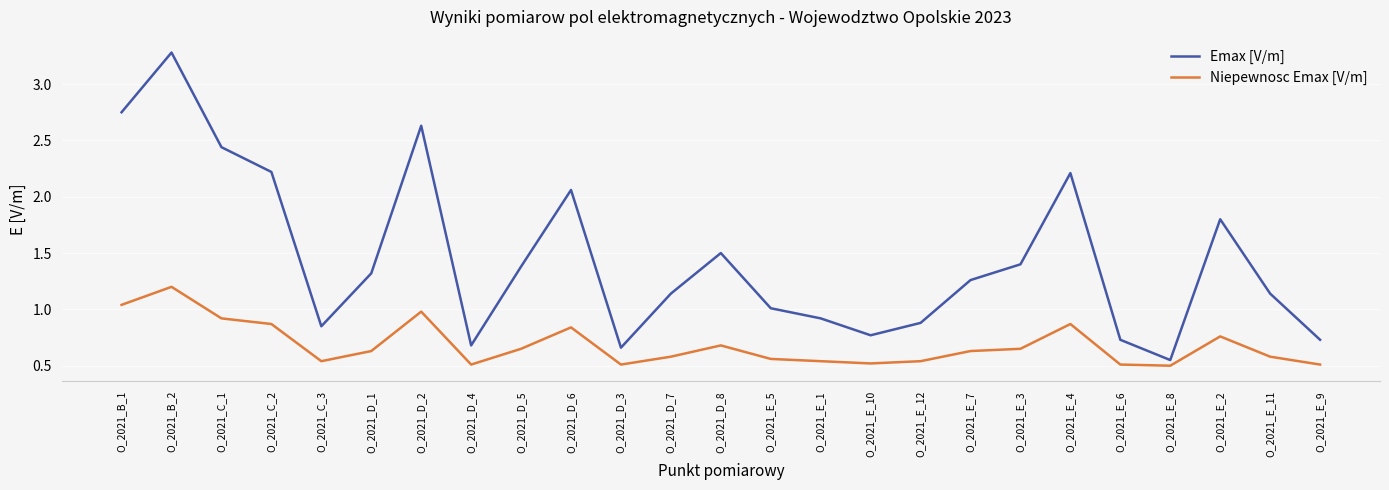

Does the chart have visible grid lines?

Yes